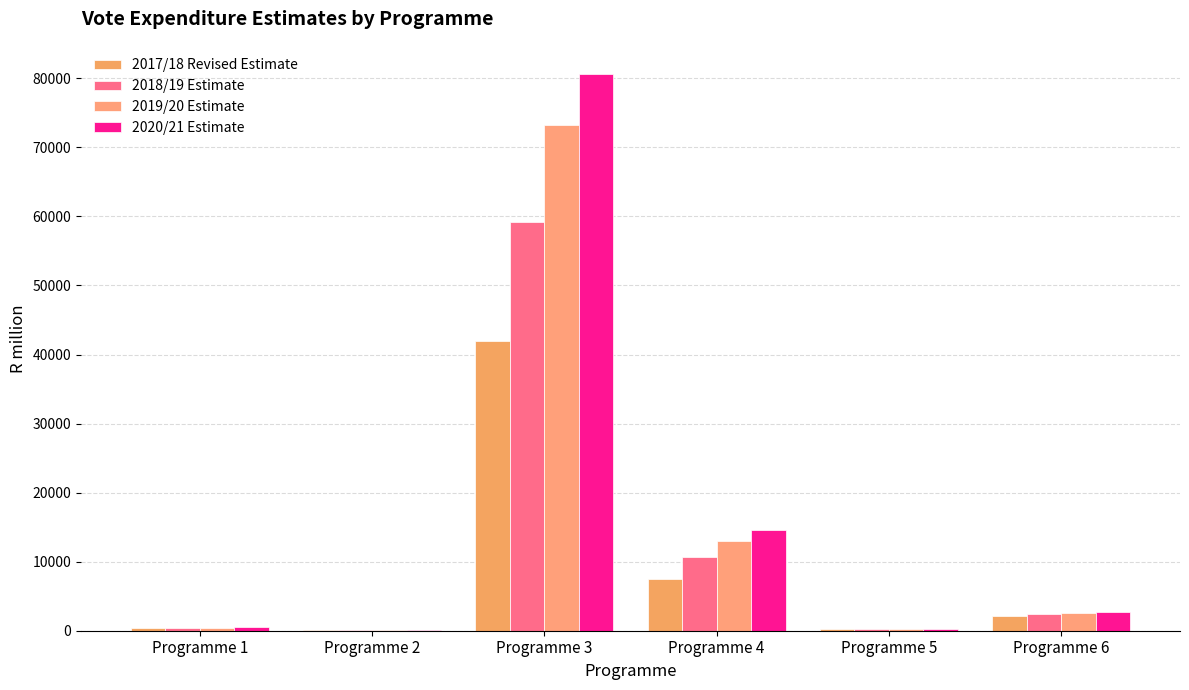

The 2018/19 Estimate series shows 22764.7 at Programme 3. True or false?

False